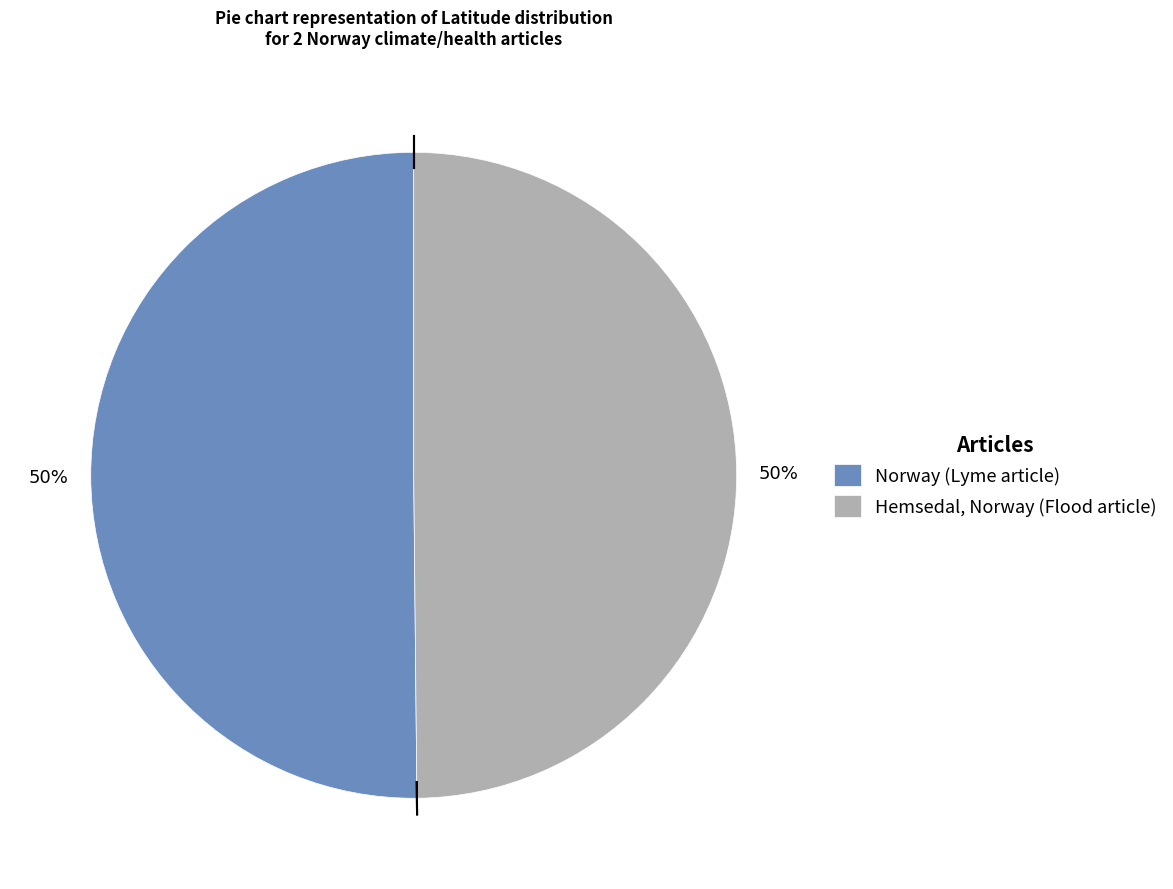

What percentage is the Hemsedal, Norway (Flood article) slice, to the nearest percent?

50%